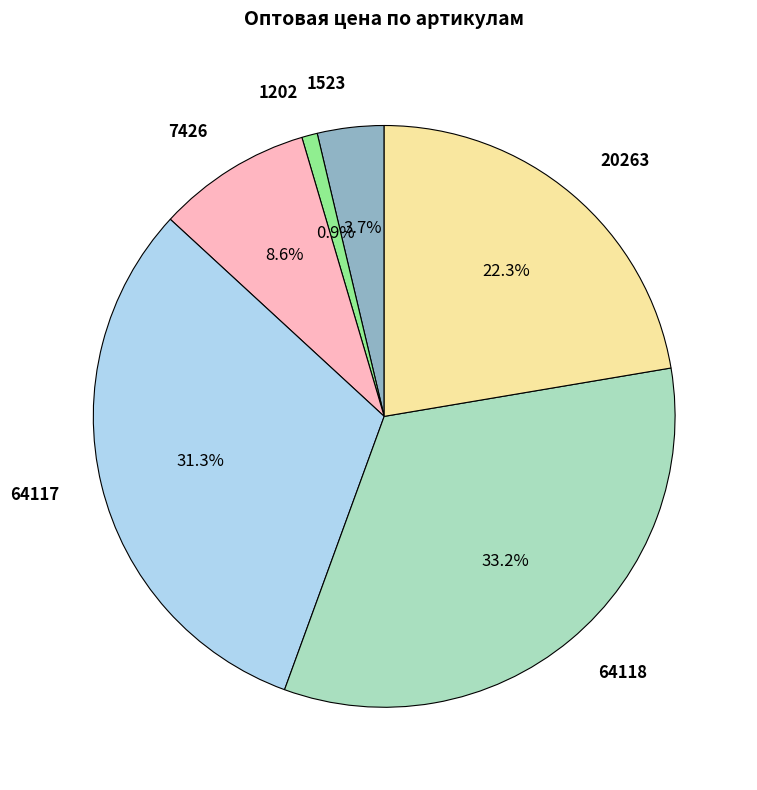

Which has a higher value, 64118 or 7426?

64118